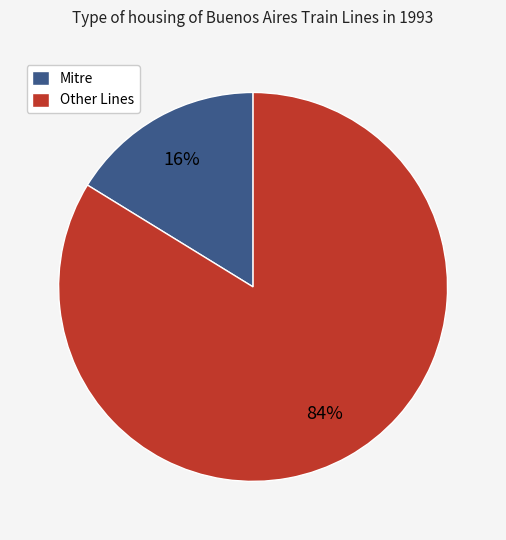

Is it true that Mitre is 16% of the pie?

True